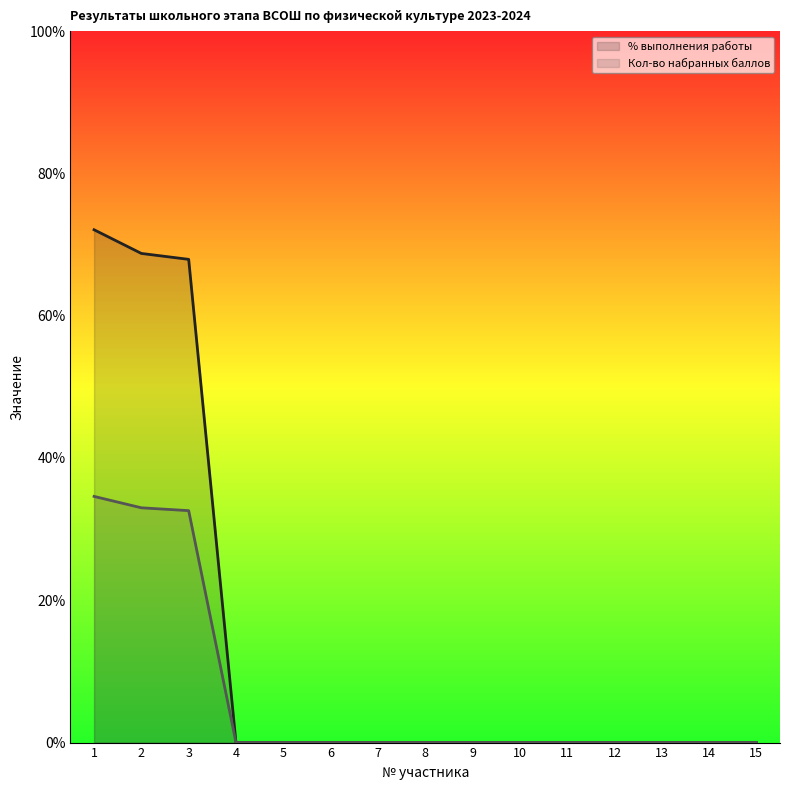

Reading left to right, extract all data points from this chart.

% выполнения работы (line): 72.1	68.8	67.9	0.0	0.0	0.0	0.0	0.0	0.0	0.0	0.0	0.0	0.0	0.0	0.0
Кол-во набранных баллов (line): 34.6	33.0	32.6	0.0	0.0	0.0	0.0	0.0	0.0	0.0	0.0	0.0	0.0	0.0	0.0